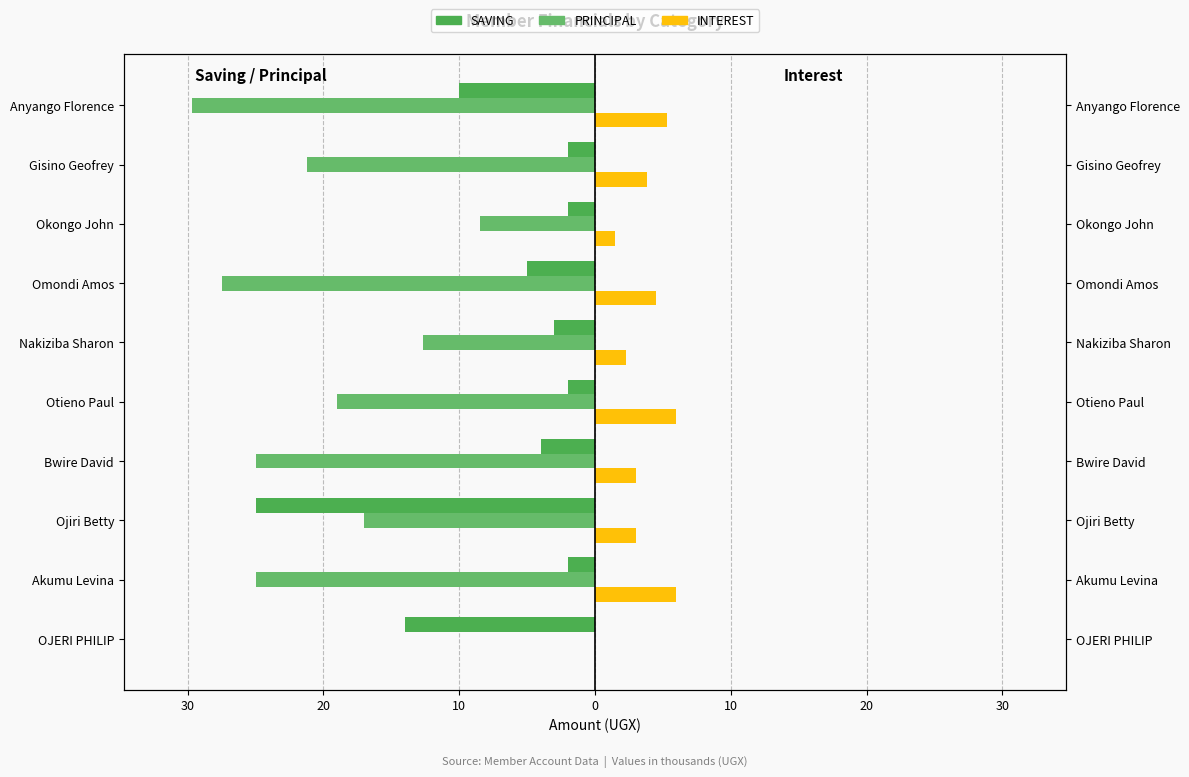

True or false: SAVING has a value of -4.0 at Anyango Florence.

False